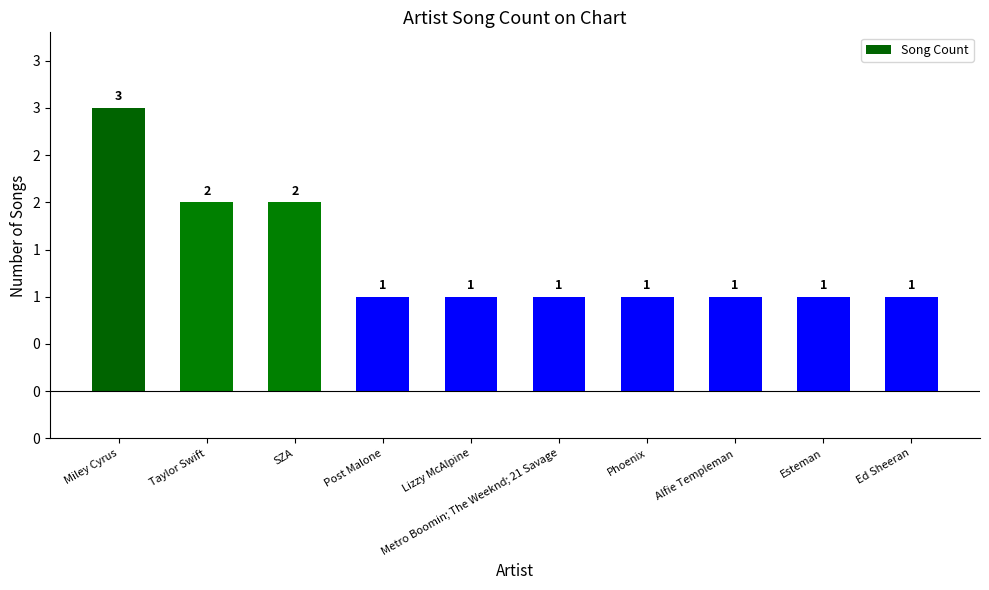

What position from the left is Esteman?

9